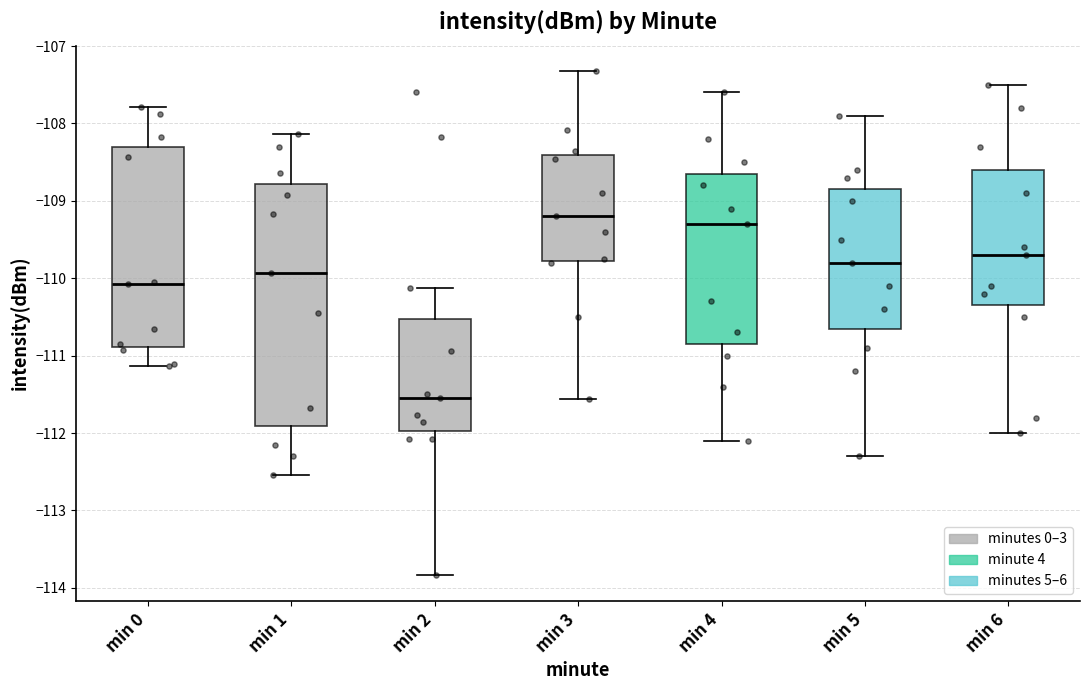

Reading left to right, transcribe this box plot: for each box, give where its median line is, the range the box spans, and where its two whiskers end, as read against the y-axis. The values are not printed on the chart, so give them approximately, as read against the axis.

min 0: median -110.1, box -110.9 to -108.3, whiskers -111.1 to -107.8
min 1: median -109.9, box -111.9 to -108.8, whiskers -112.5 to -108.1
min 2: median -111.5, box -112.0 to -110.5, whiskers -113.8 to -110.1
min 3: median -109.2, box -109.8 to -108.4, whiskers -111.6 to -107.3
min 4: median -109.3, box -110.8 to -108.6, whiskers -112.1 to -107.6
min 5: median -109.8, box -110.6 to -108.8, whiskers -112.3 to -107.9
min 6: median -109.7, box -110.3 to -108.6, whiskers -112.0 to -107.5